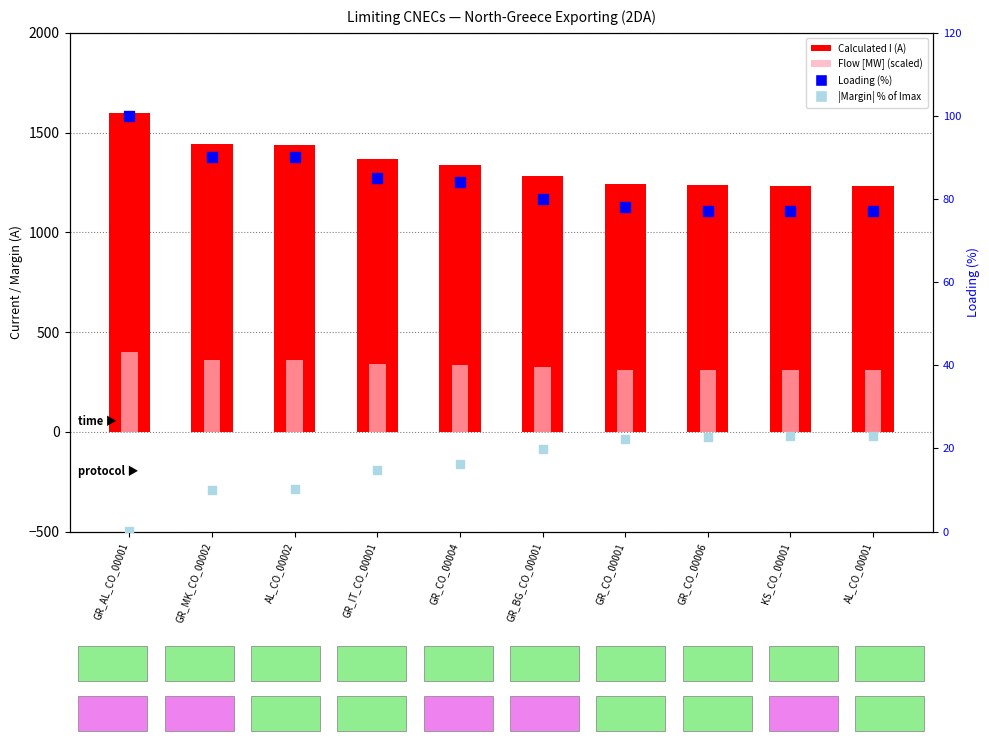

Is the value of Calculated I (A) at GR_CO_00006 greater than the value of |Margin| % of Imax at KS_CO_00001?

Yes